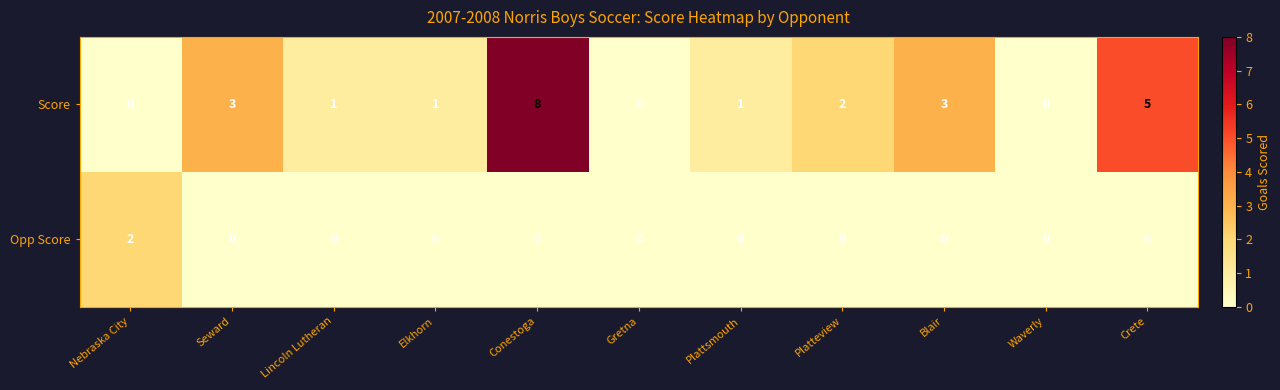

Which series has the widest spread of values?

Score